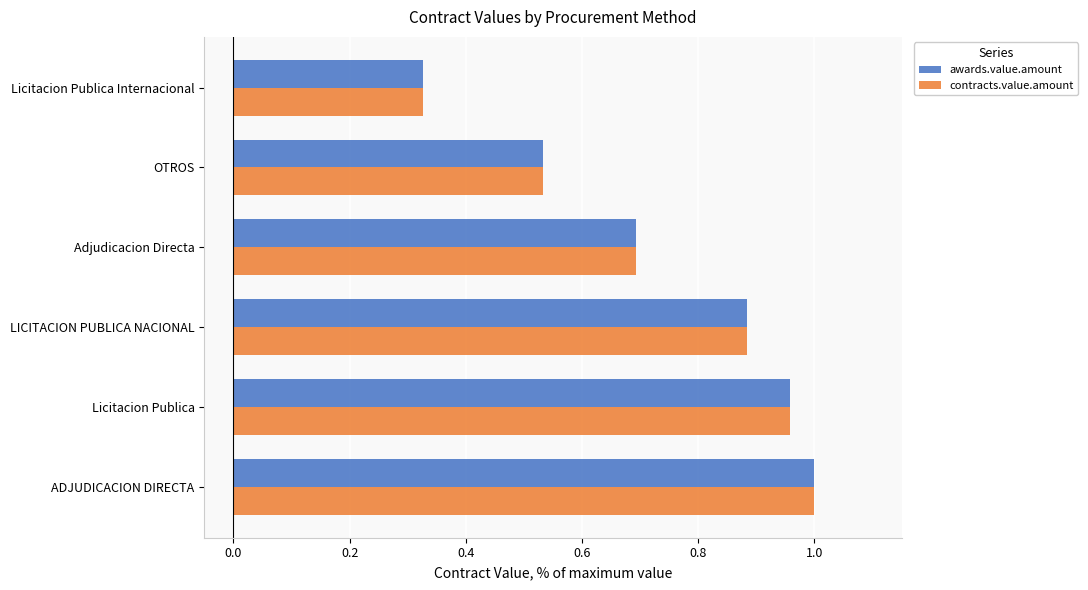

Count the number of categories in the chart.

6